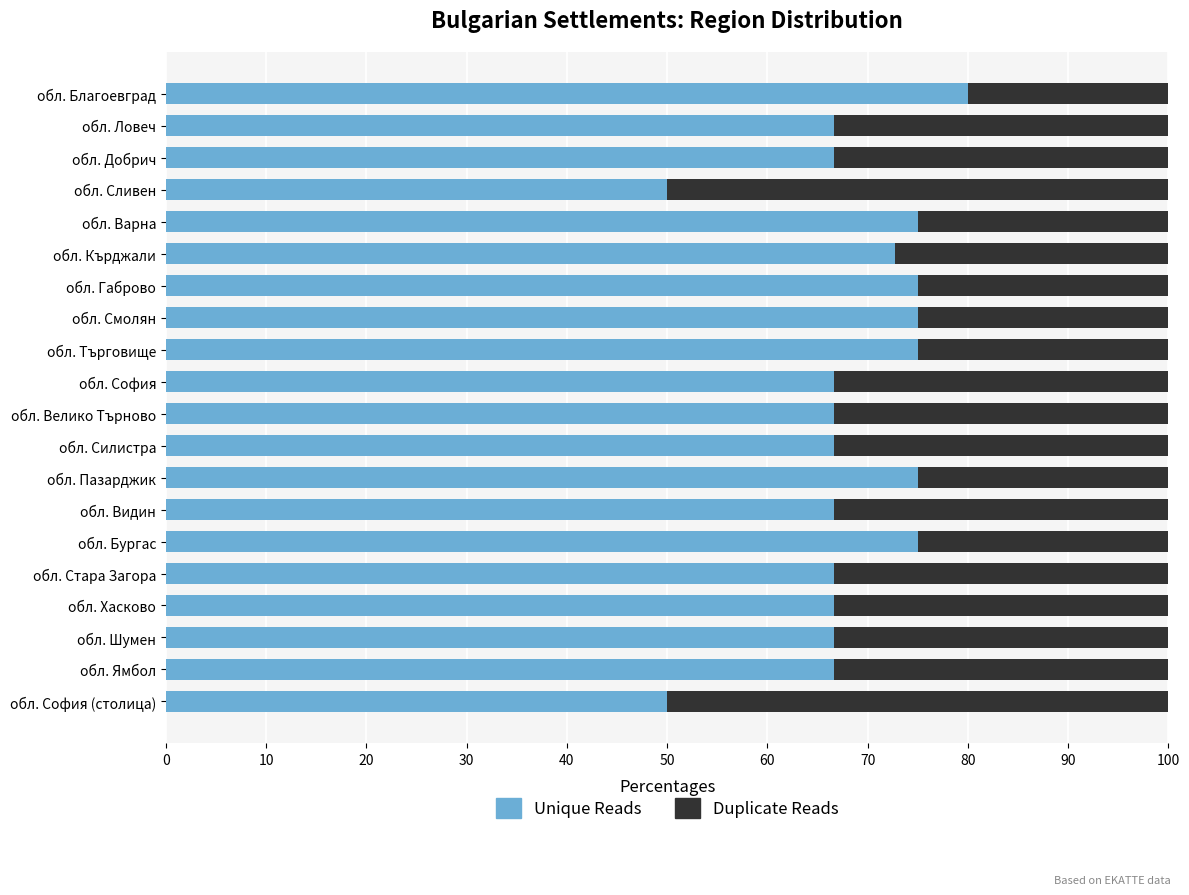

What is the average value of the Unique Reads series?

68.5